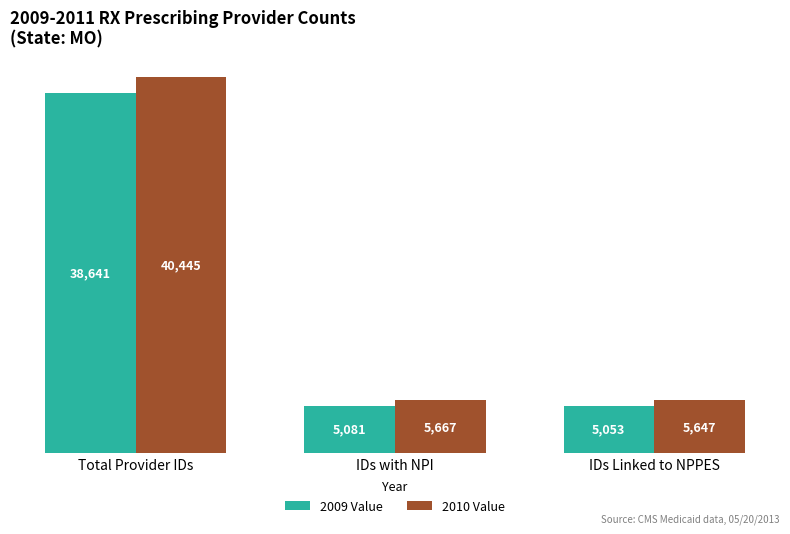

Which series has the widest spread of values?

2010 Value